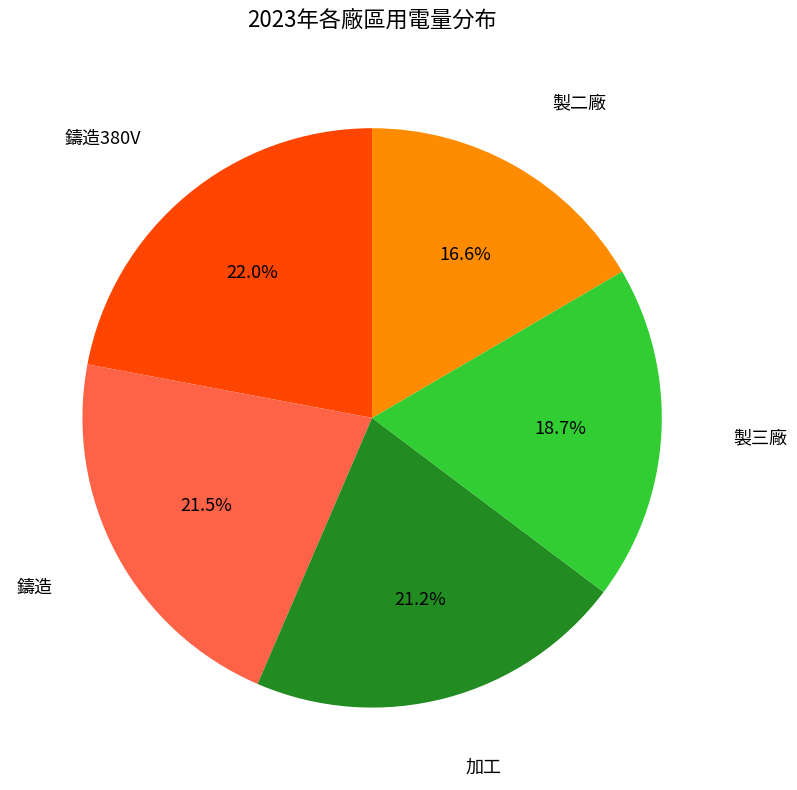

Is there any slice that represents more than half of the pie?

No